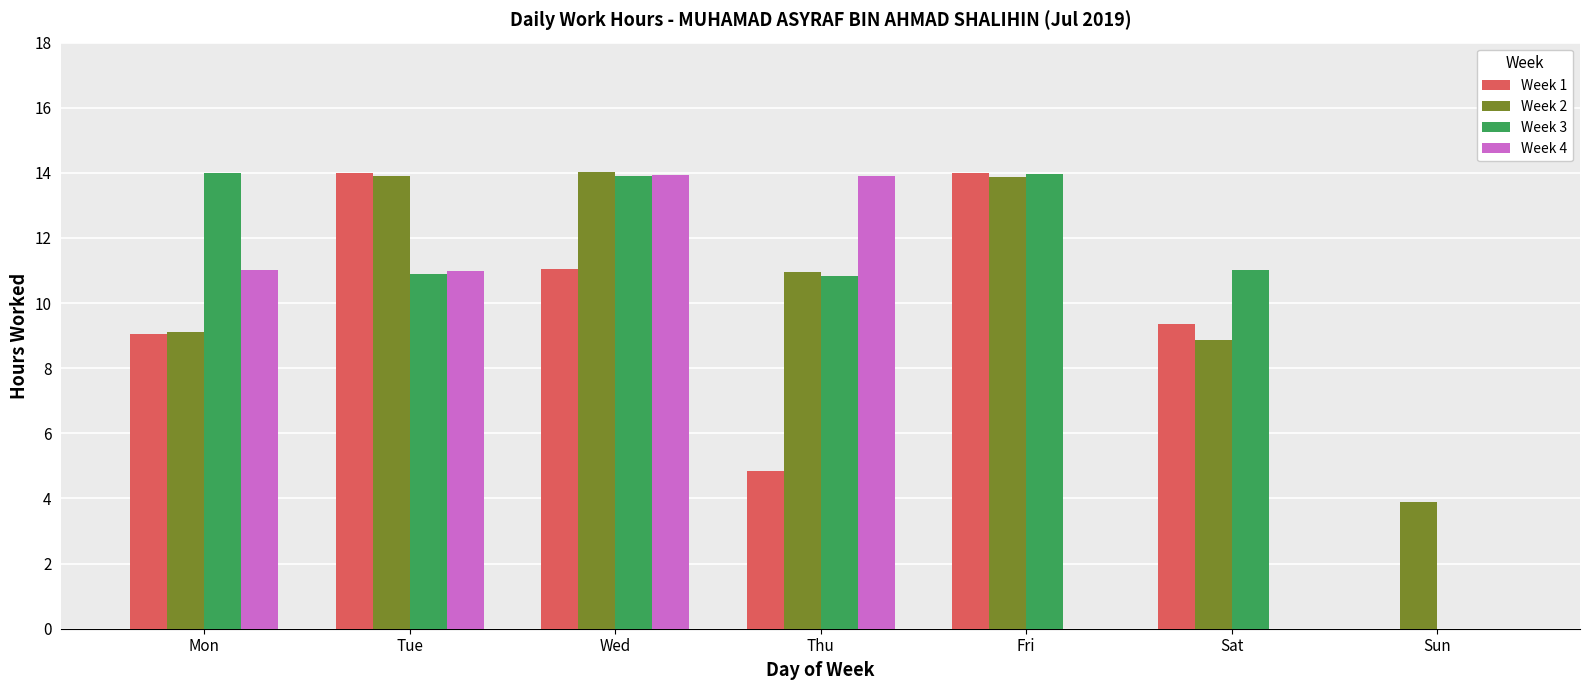

Where does the Week 2 series first go above 10?

Tue